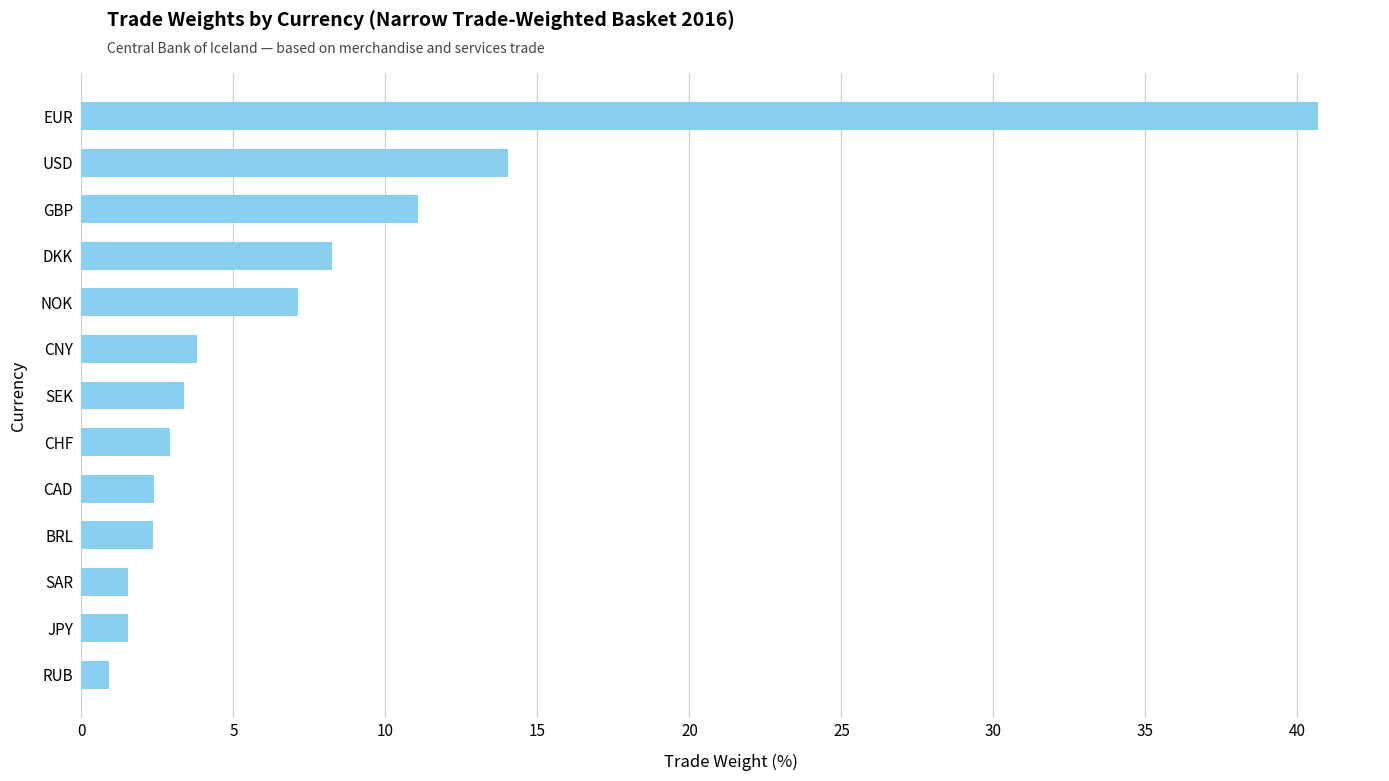

What is the minimum value shown in the chart?

0.9